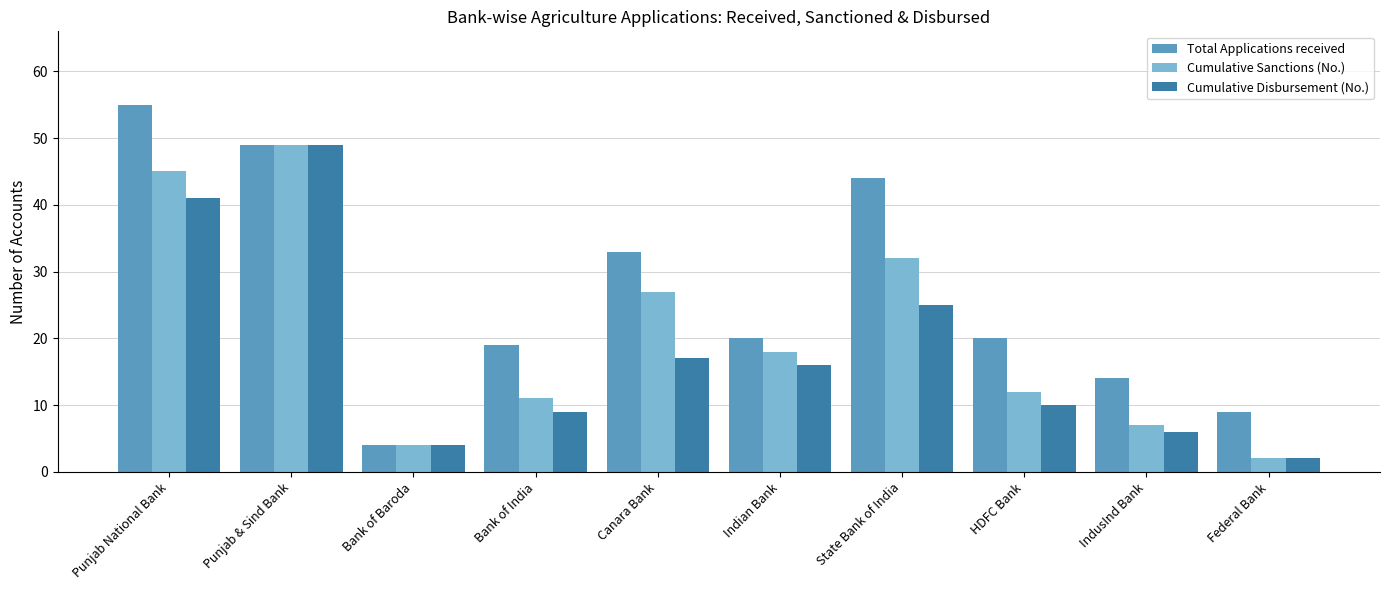

Where is Total Applications received nearest to the value 29?

Canara Bank